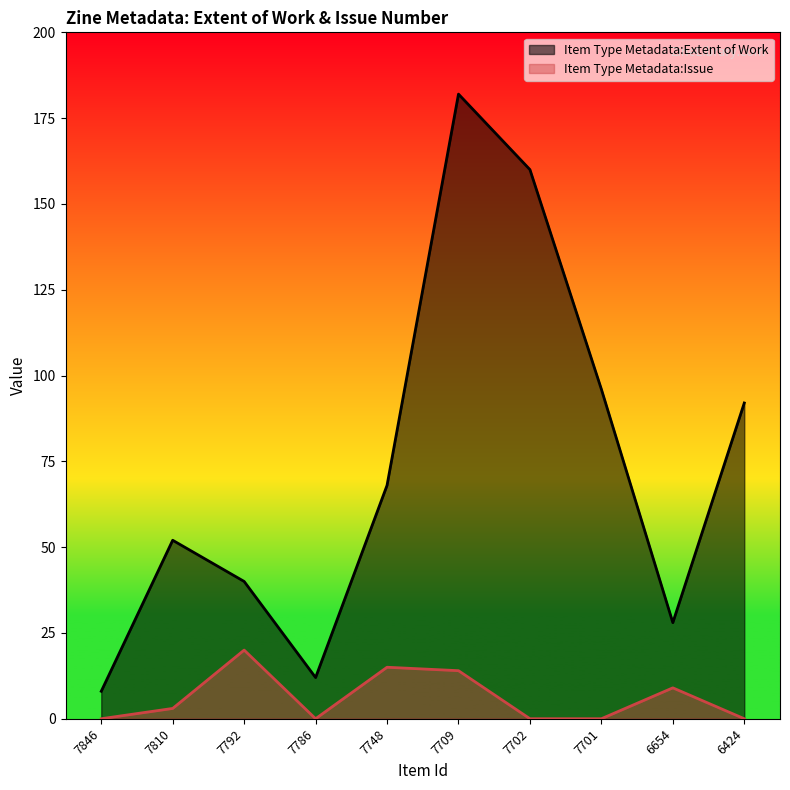

Does the chart display data point markers on the line(s)?

No